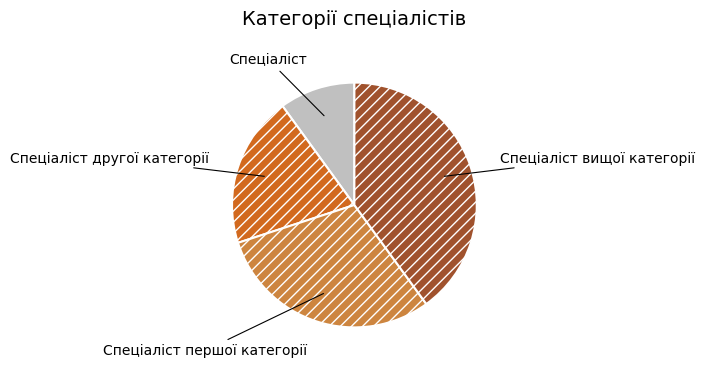

The Спеціаліст вищої категорії slice represents 40% of the pie. True or false?

True